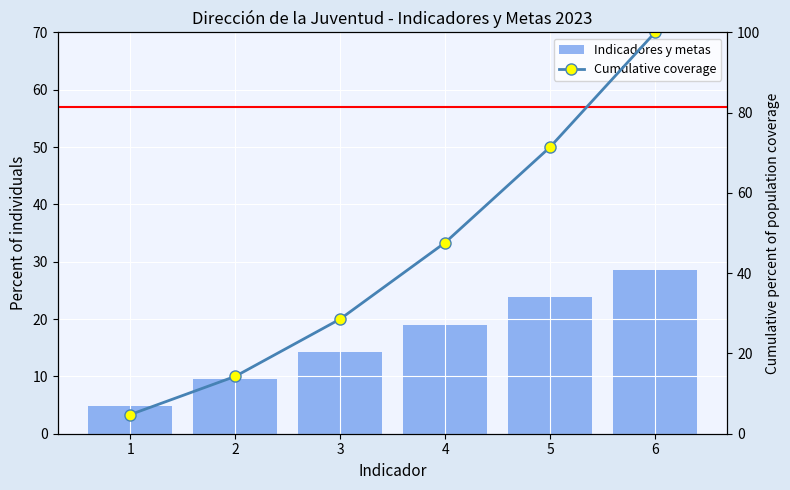

List the series in order of their peak value, lowest first.

Indicadores y metas, Cumulative coverage